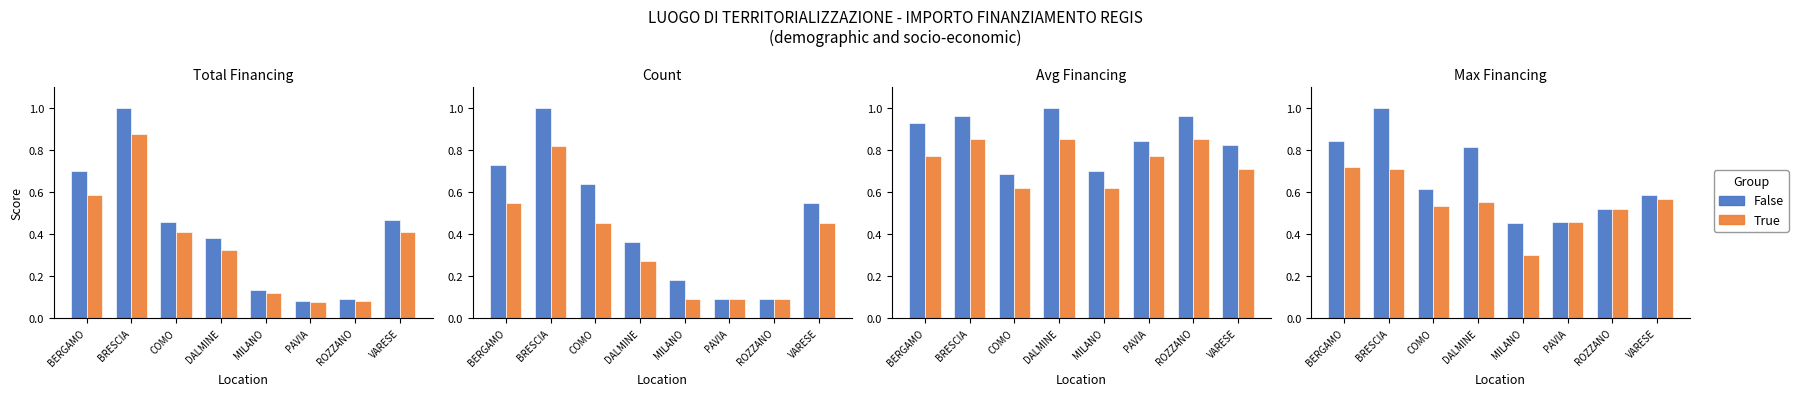

Which series has the largest range (max minus min)?

False